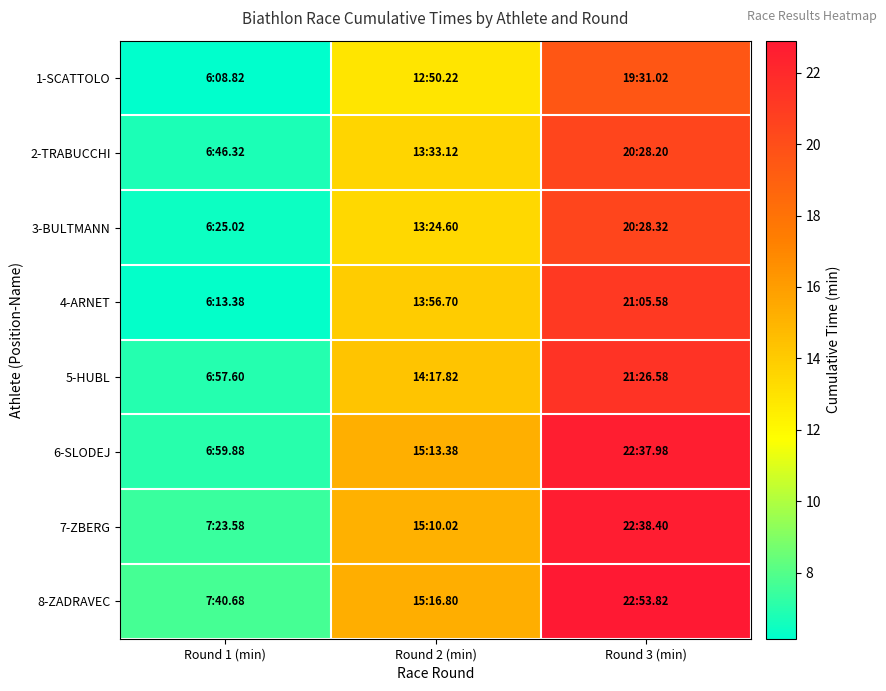

Reading left to right, list all the values displayed in this chart.

1-SCATTOLO: Round 1 (min)=6.1	Round 2 (min)=12.8	Round 3 (min)=19.5
2-TRABUCCHI: Round 1 (min)=6.8	Round 2 (min)=13.6	Round 3 (min)=20.5
3-BULTMANN: Round 1 (min)=6.4	Round 2 (min)=13.4	Round 3 (min)=20.5
4-ARNET: Round 1 (min)=6.2	Round 2 (min)=13.9	Round 3 (min)=21.1
5-HUBL: Round 1 (min)=7.0	Round 2 (min)=14.3	Round 3 (min)=21.4
6-SLODEJ: Round 1 (min)=7.0	Round 2 (min)=15.2	Round 3 (min)=22.6
7-ZBERG: Round 1 (min)=7.4	Round 2 (min)=15.2	Round 3 (min)=22.6
8-ZADRAVEC: Round 1 (min)=7.7	Round 2 (min)=15.3	Round 3 (min)=22.9